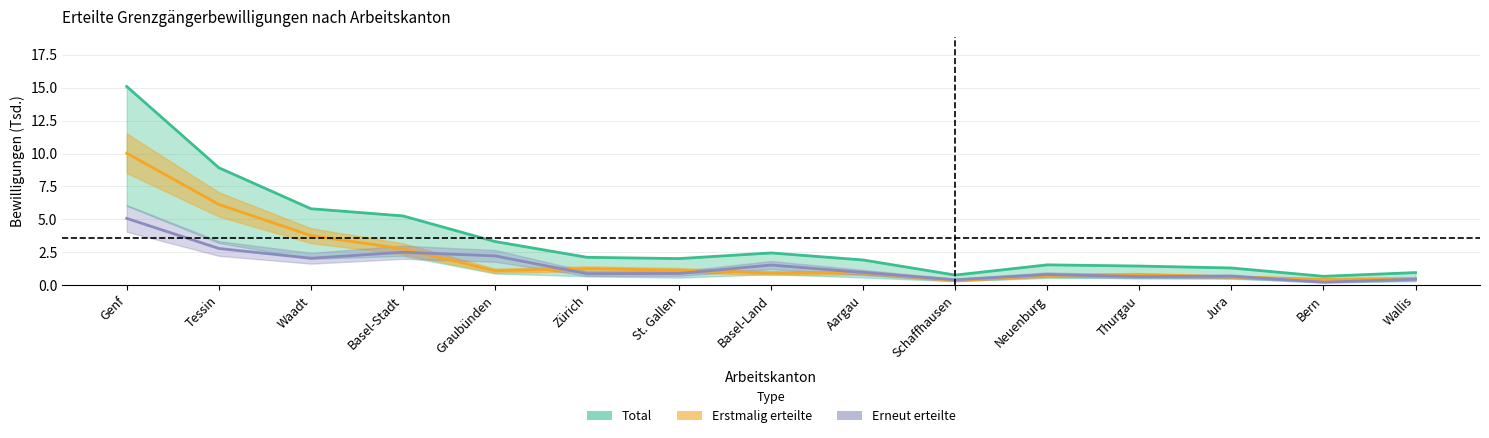

The value of Total at St. Gallen is 2.0. True or false?

True